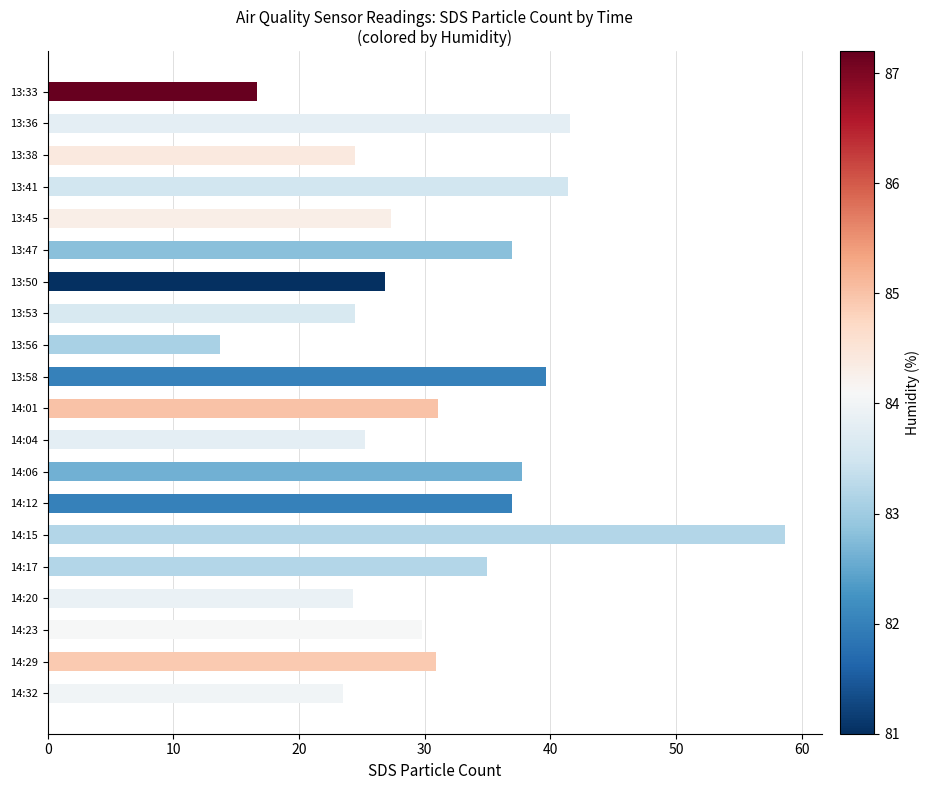

Which has a higher value, 13:41 or 13:45?

13:41